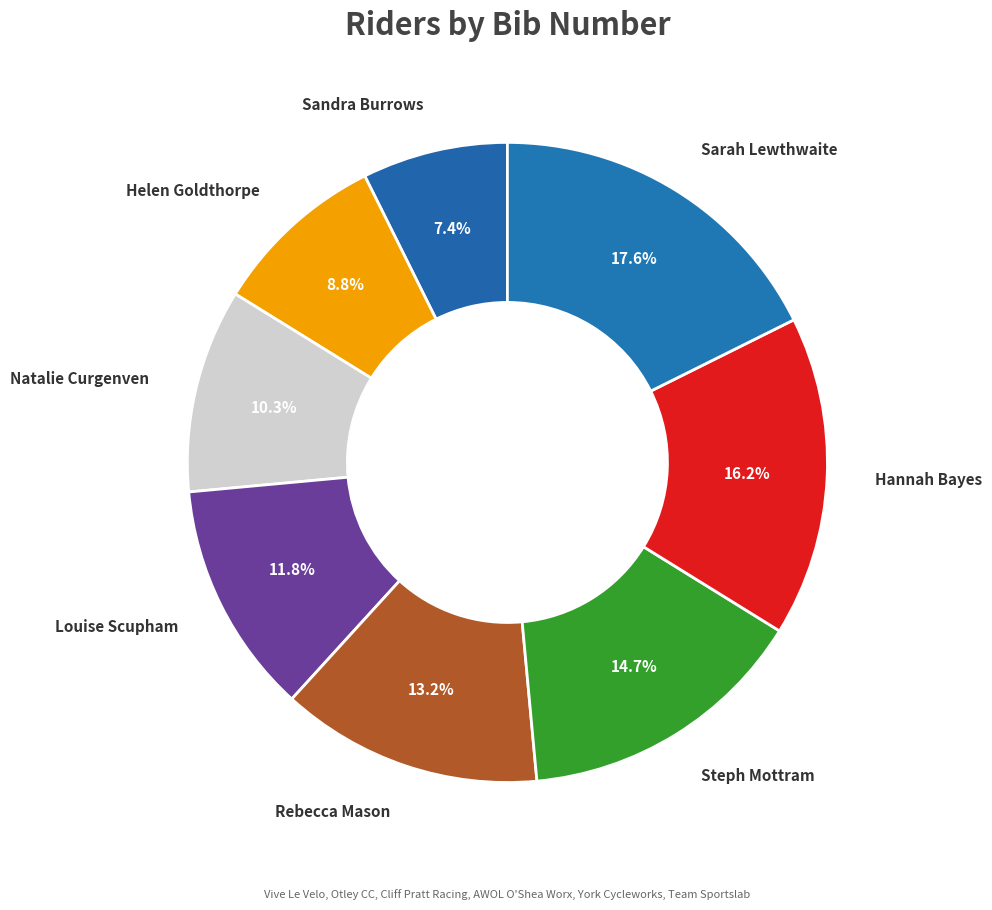

What is the largest slice in the pie chart?

Sarah Lewthwaite